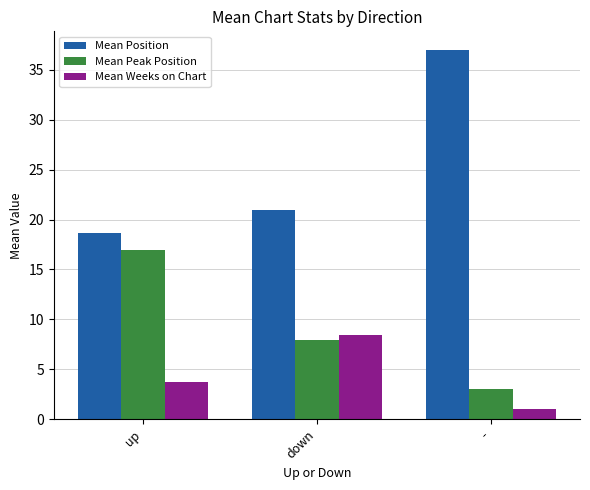

What is the sum of all Mean Position values?

76.6